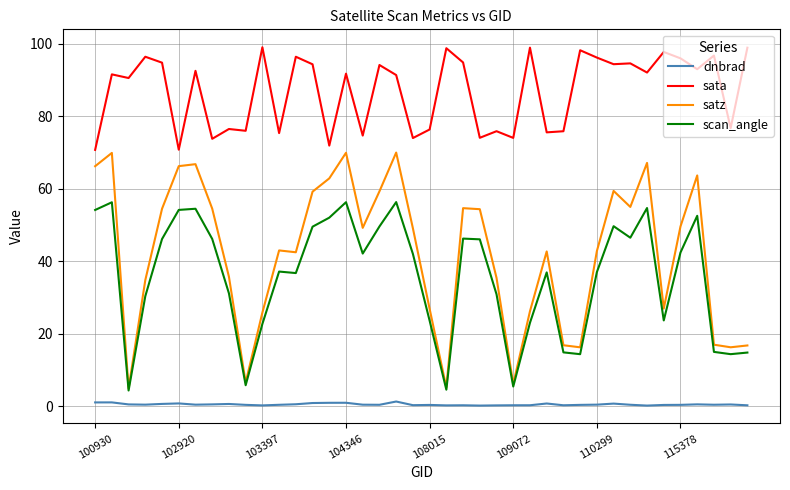

What is the difference between the second highest and second lowest values in the scan_angle series?

51.8